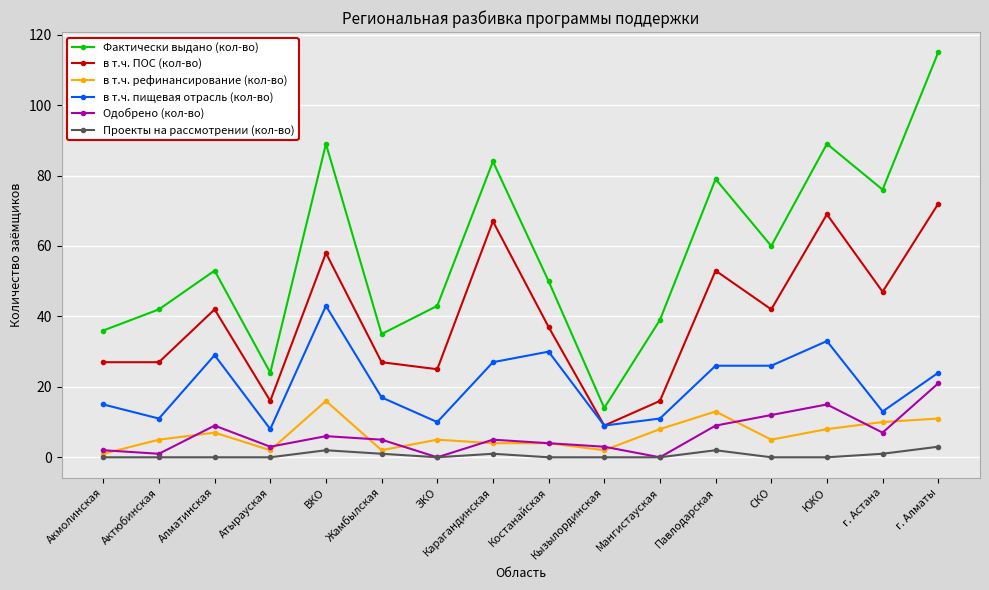

True or false: в т.ч. пищевая отрасль (кол-во) has a value of 45 at Карагандинская.

False